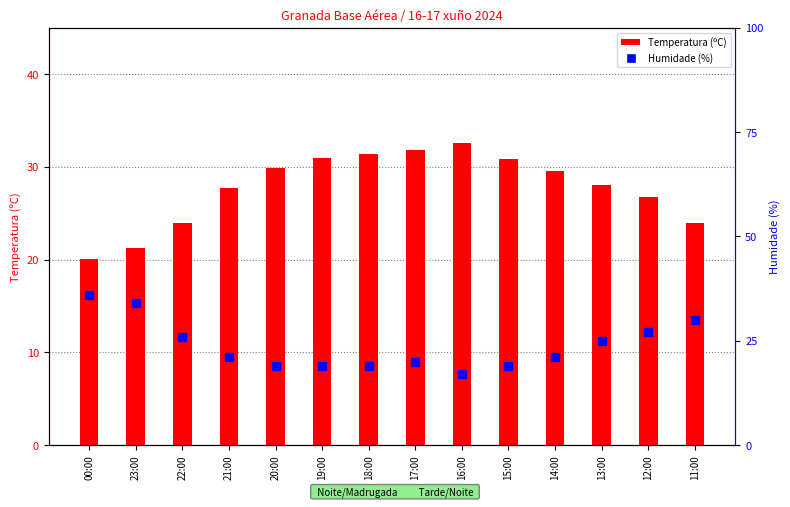

At which category is the sum across all series the highest?

00:00